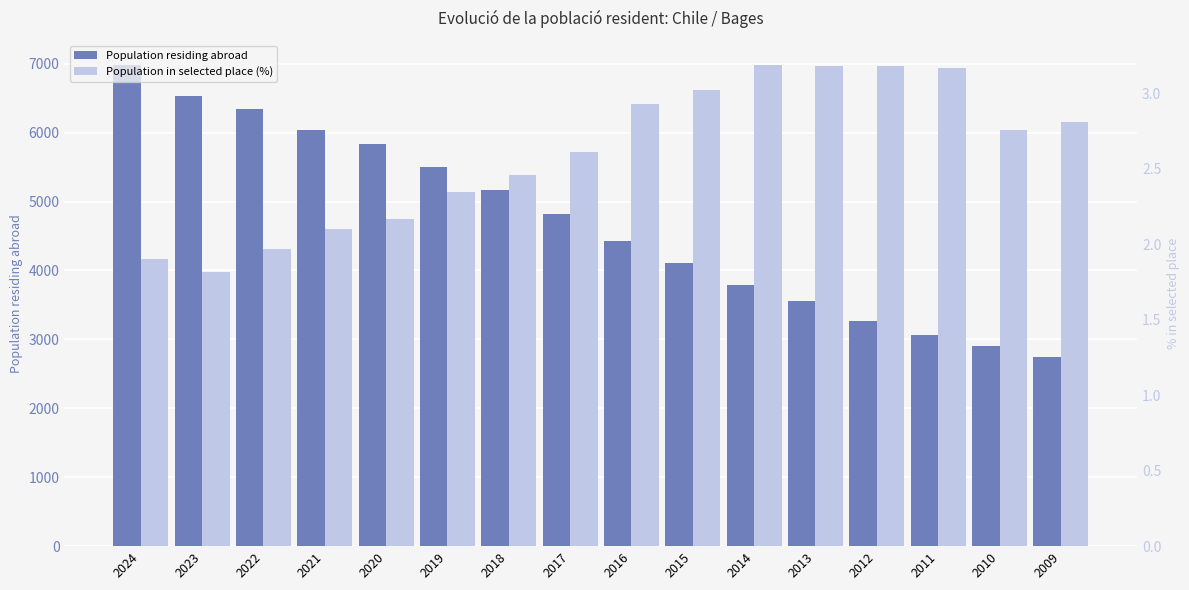

Reading left to right, list all the values displayed in this chart.

Population residing abroad: 2024=6984.0	2023=6533.0	2022=6347.0	2021=6039.0	2020=5842.0	2019=5497.0	2018=5171.0	2017=4824.0	2016=4431.0	2015=4112.0	2014=3793.0	2013=3554.0	2012=3266.0	2011=3064.0	2010=2903.0	2009=2739.0
Population in selected place (%): 2024=1.9	2023=1.8	2022=2.0	2021=2.1	2020=2.2	2019=2.4	2018=2.5	2017=2.6	2016=2.9	2015=3.0	2014=3.2	2013=3.2	2012=3.2	2011=3.2	2010=2.8	2009=2.8